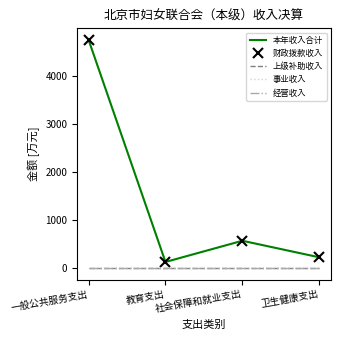

Which has a higher value, 社会保障和就业支出 or 一般公共服务支出?

一般公共服务支出